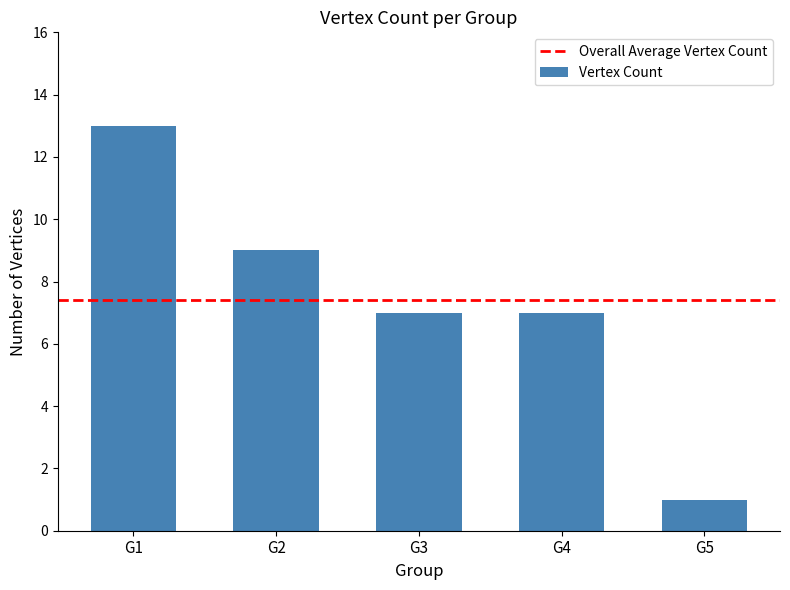

The value at G2 is 9. True or false?

True